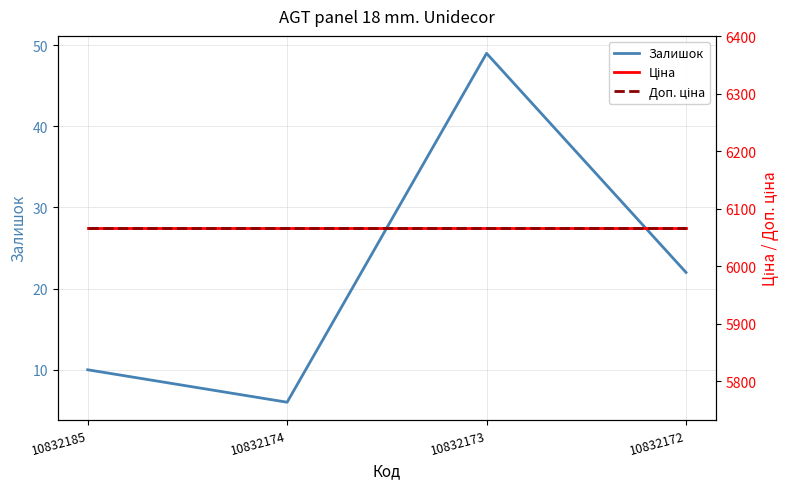

True or false: Доп. ціна has a value of 1337.5 at 10832172.

False